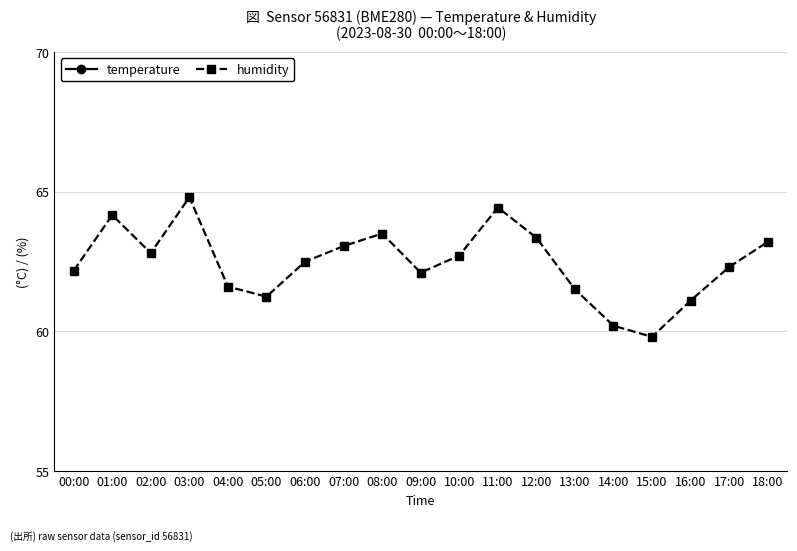

Reading left to right, transcribe all the data shown in this chart.

temperature: 22.5	22.0	21.1	20.9	21.0	21.2	21.1	21.0	20.8	20.9	21.1	21.4	22.1	23.2	24.4	25.1	24.8	23.9	23.1
humidity: 62.2	64.2	62.8	64.8	61.6	61.2	62.5	63.0	63.5	62.1	62.7	64.4	63.4	61.5	60.2	59.8	61.1	62.3	63.2